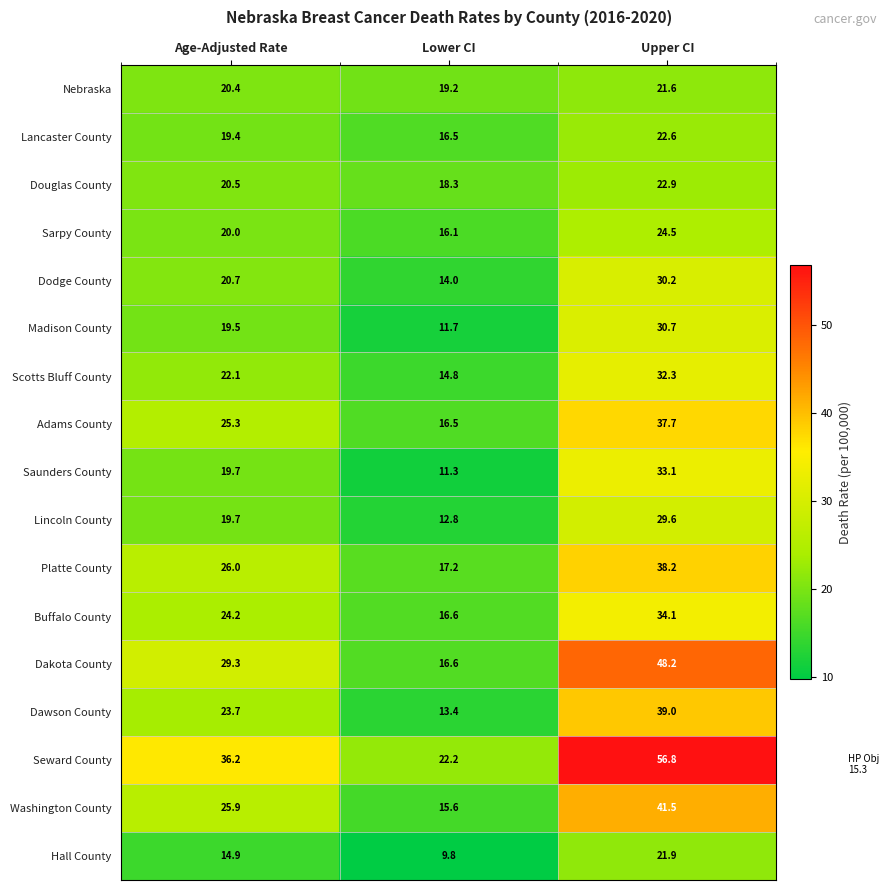

At which label does Madison County first exceed 19?

Age-Adjusted Rate